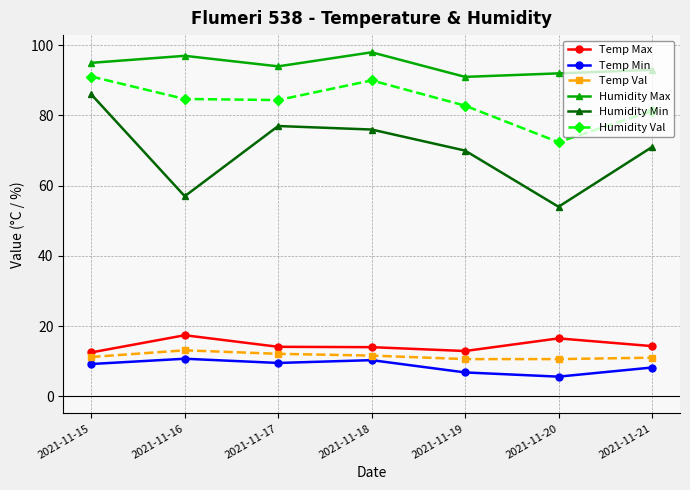

Is the value of Humidity Max at 2021-11-18 greater than the value of Temp Min at 2021-11-15?

Yes